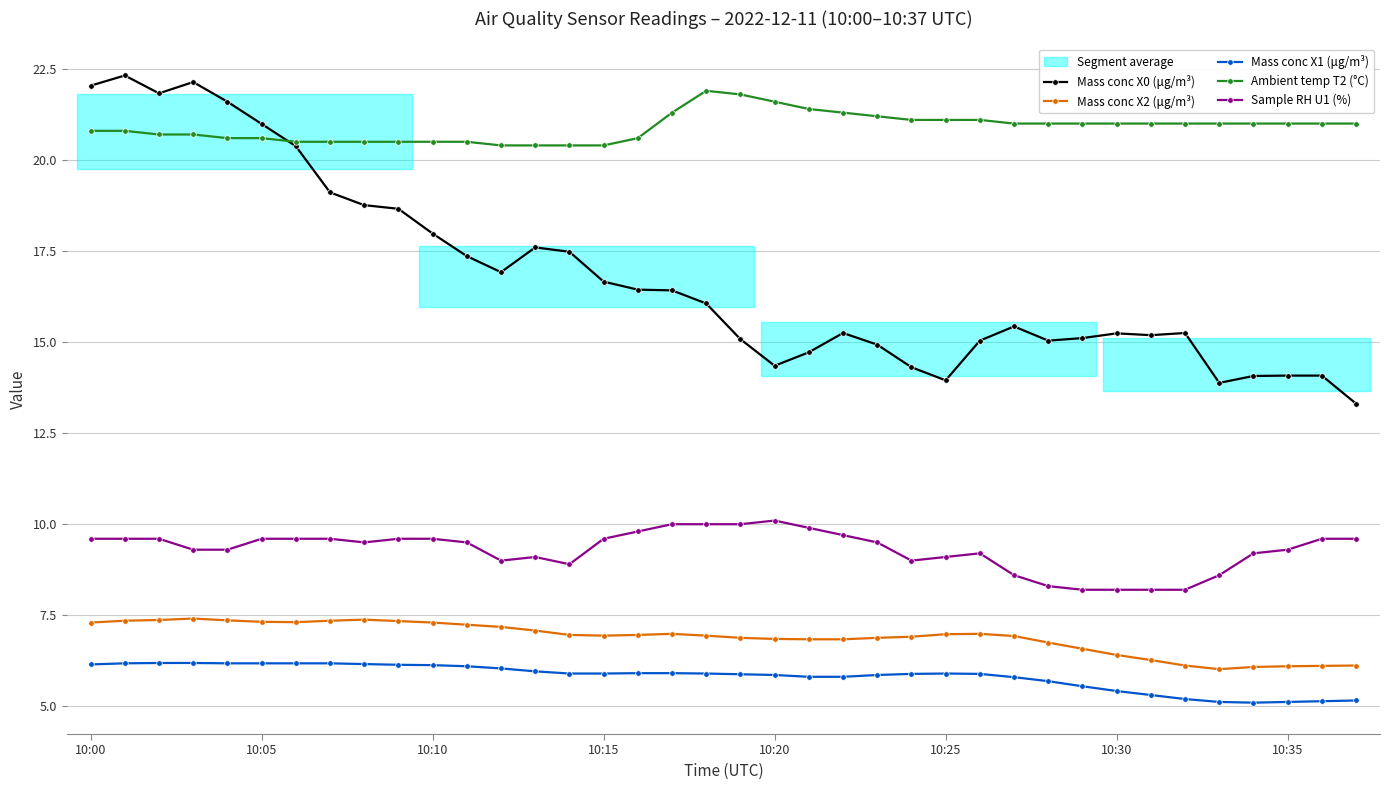

True or false: Mass conc X1 (μg/m³) has more than 0 interior local peaks.

True